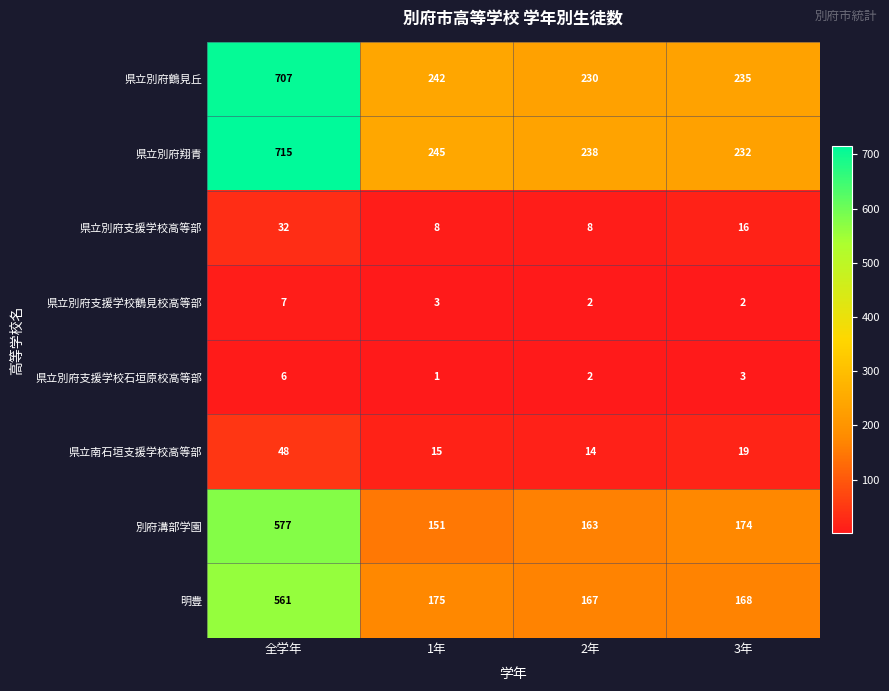

List the series in order of their peak value, highest first.

県立別府翔青, 県立別府鶴見丘, 別府溝部学園, 明豊, 県立南石垣支援学校高等部, 県立別府支援学校高等部, 県立別府支援学校鶴見校高等部, 県立別府支援学校石垣原校高等部